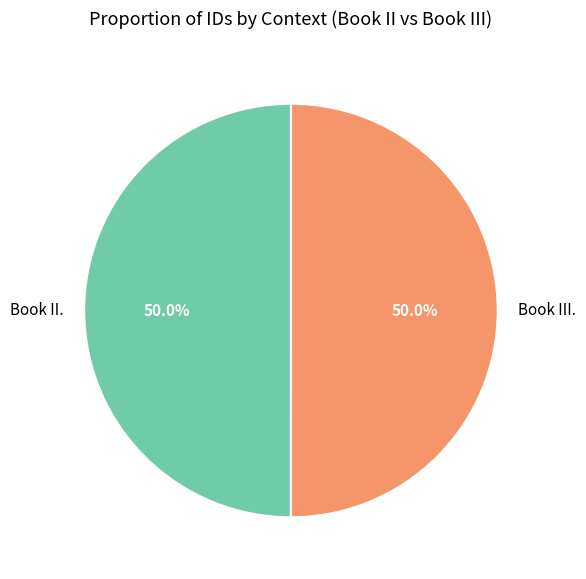

What is the ratio of the value at Book II. to the value at Book III.?

1.0